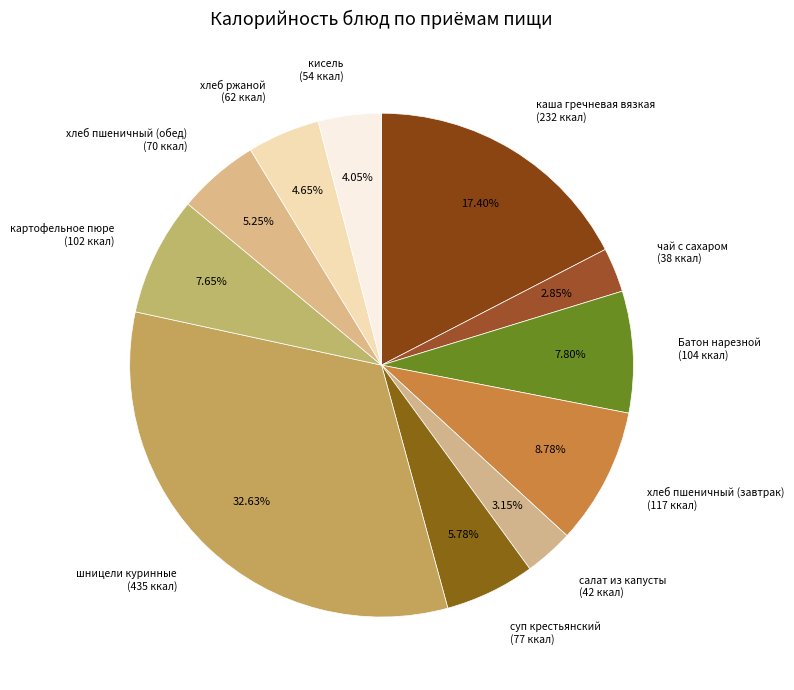

Does салат из капусты account for over 50% of the chart?

No